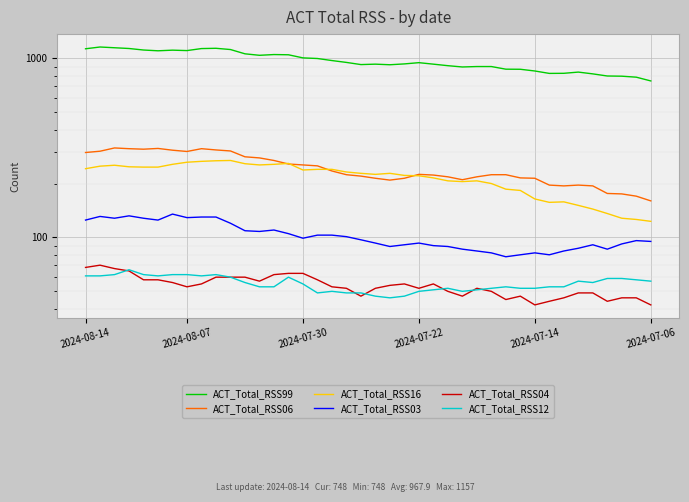

How many values in the ACT_Total_RSS03 series are below 97?

20